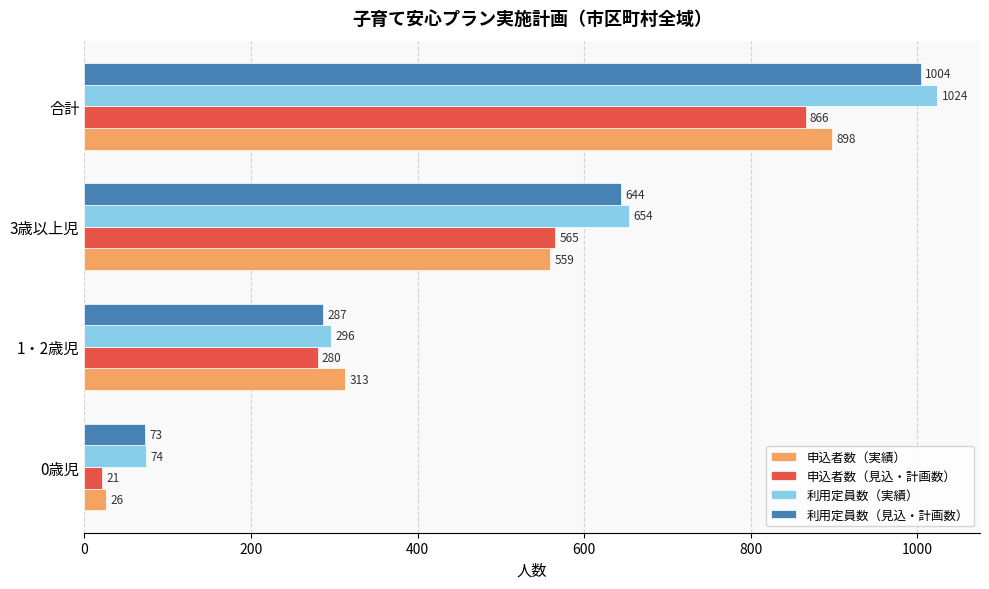

At which category is the sum across all series the highest?

合計